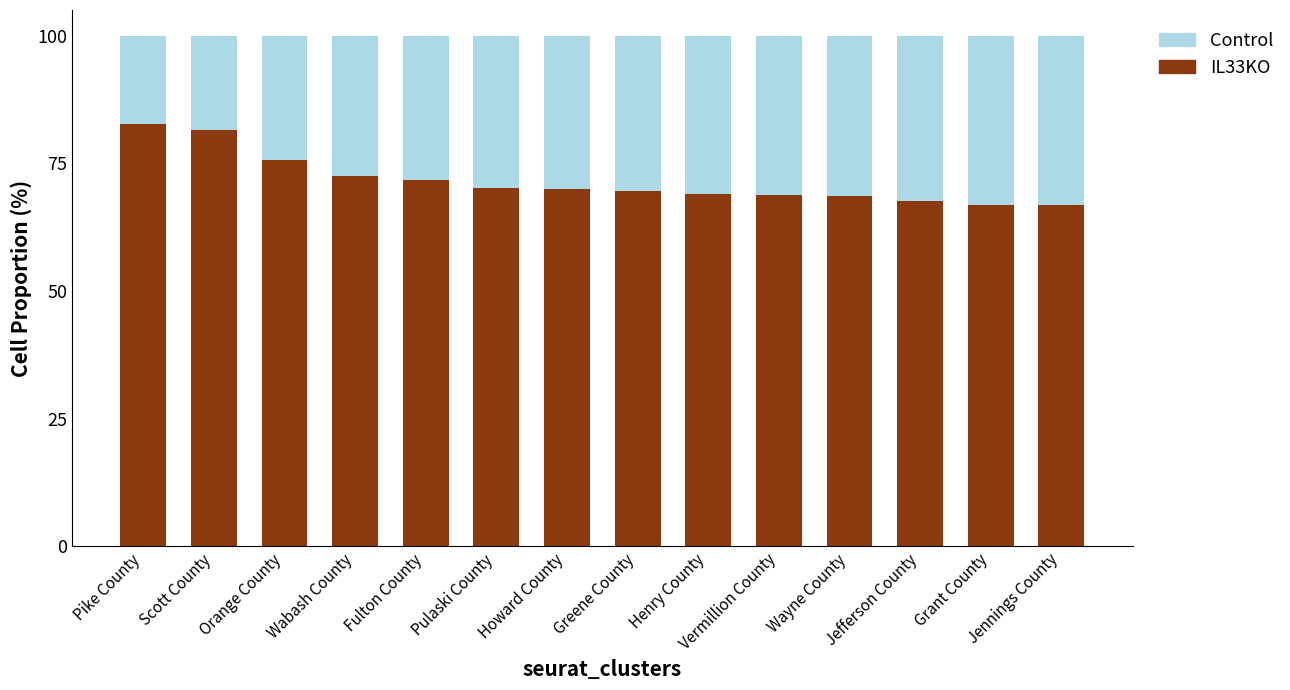

What is the lowest value of the IL33KO series?

66.8